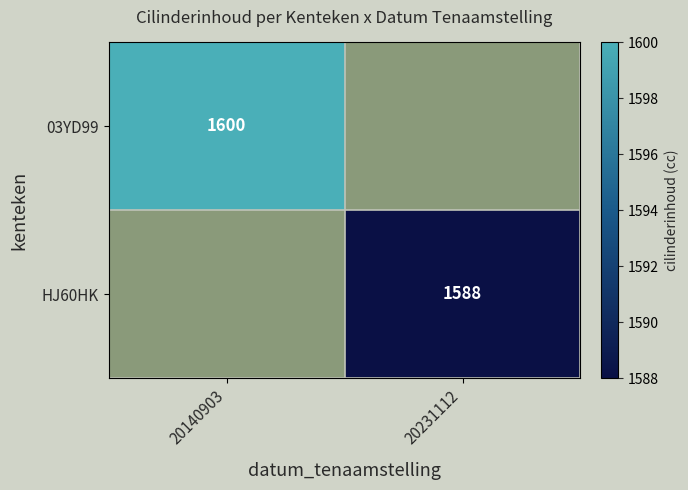

At which category does the chart reach its minimum across all series?

20231112